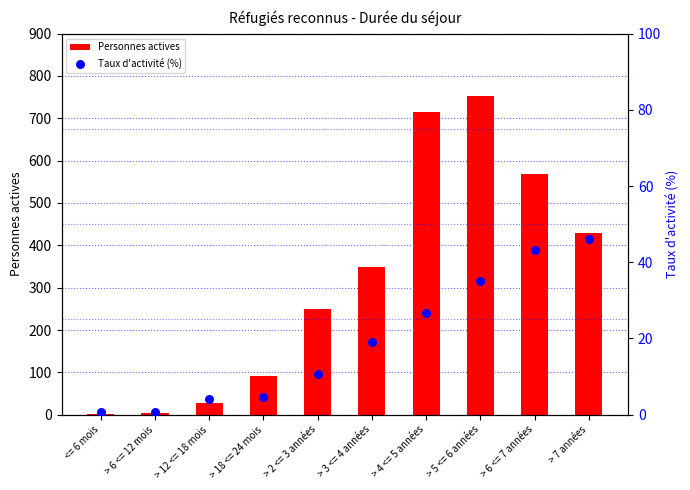

At how many categories does at least one series exceed 585?

2